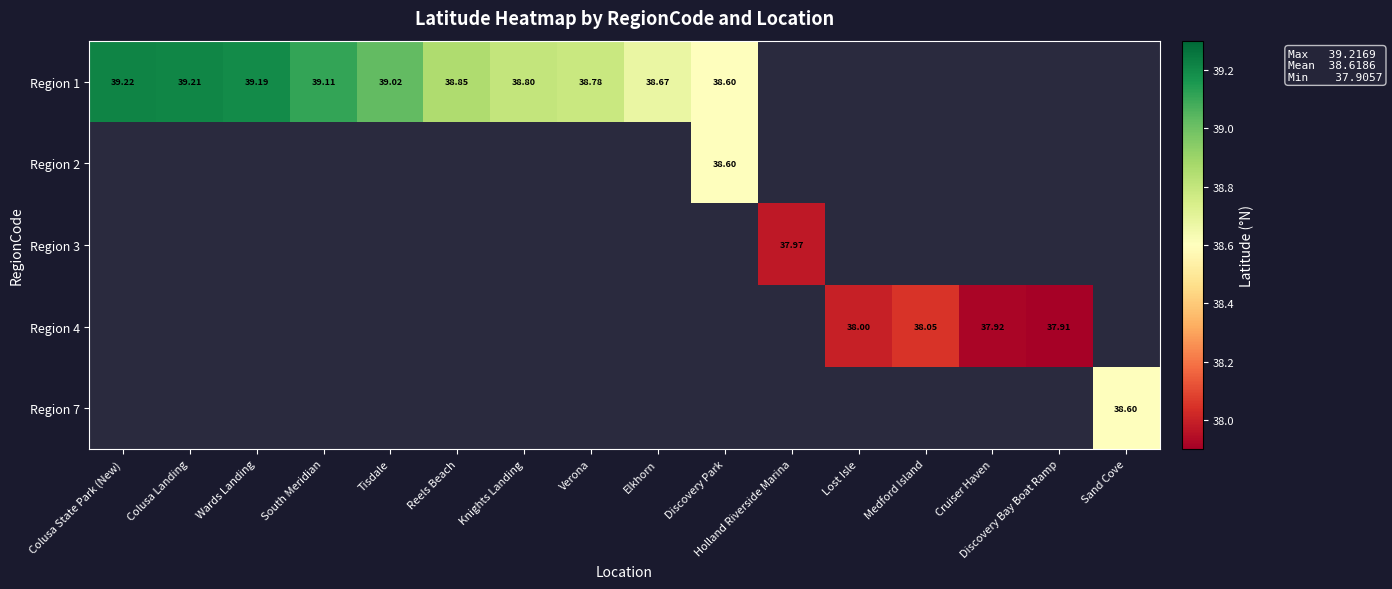

How many categories are shown in the chart?

16